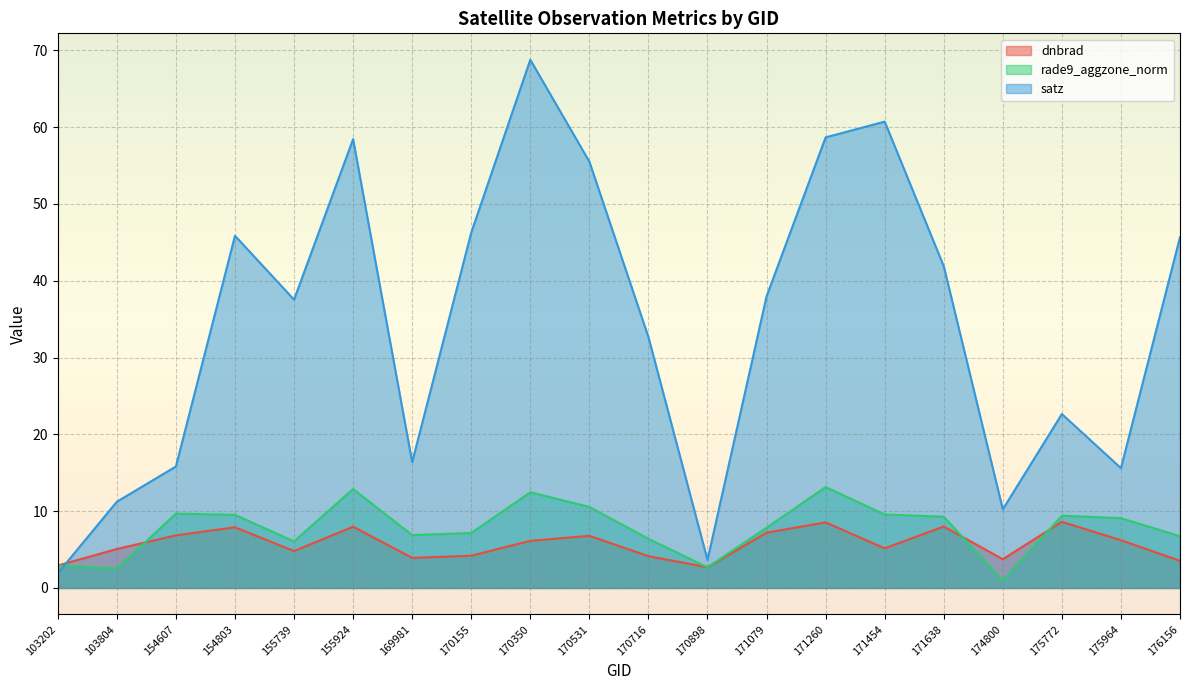

Between 170155 and 170898, which is larger?

170155